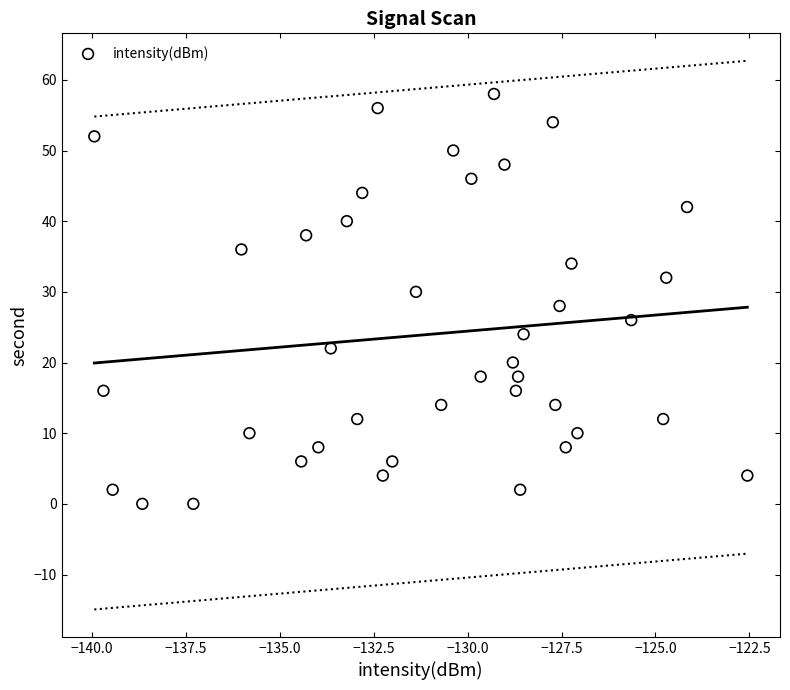

Count the number of points in this scatter plot.

40